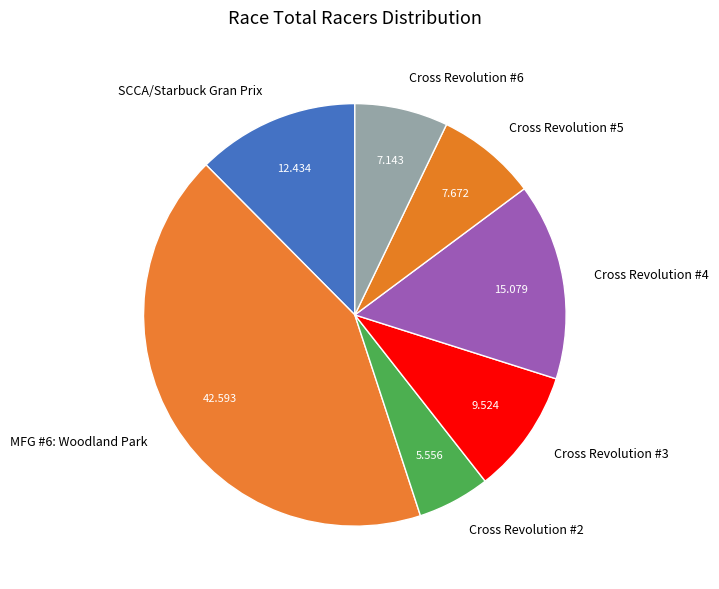

Which slice is the largest?

MFG #6: Woodland Park